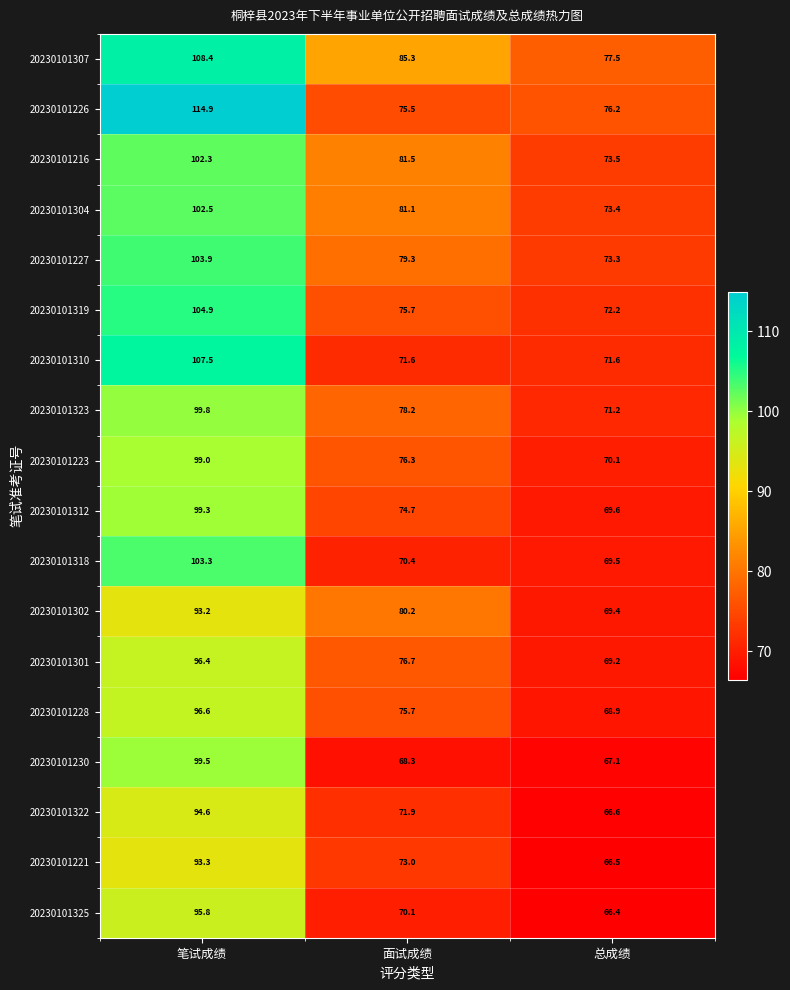

Between 笔试成绩 and 面试成绩, which series saw the biggest shift?

20230101226